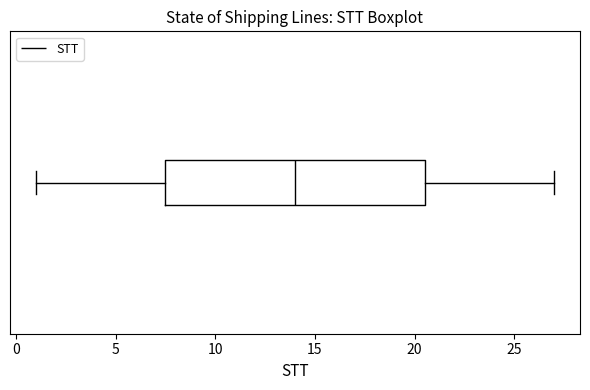

Transcribe this box plot: give where the median line is, the range the box spans, and where the two whiskers end, as read against the x-axis. The values are not printed on the chart, so give them approximately, as read against the axis.

median 14.0, box 7.5 to 20.5, whiskers 1.0 to 27.0